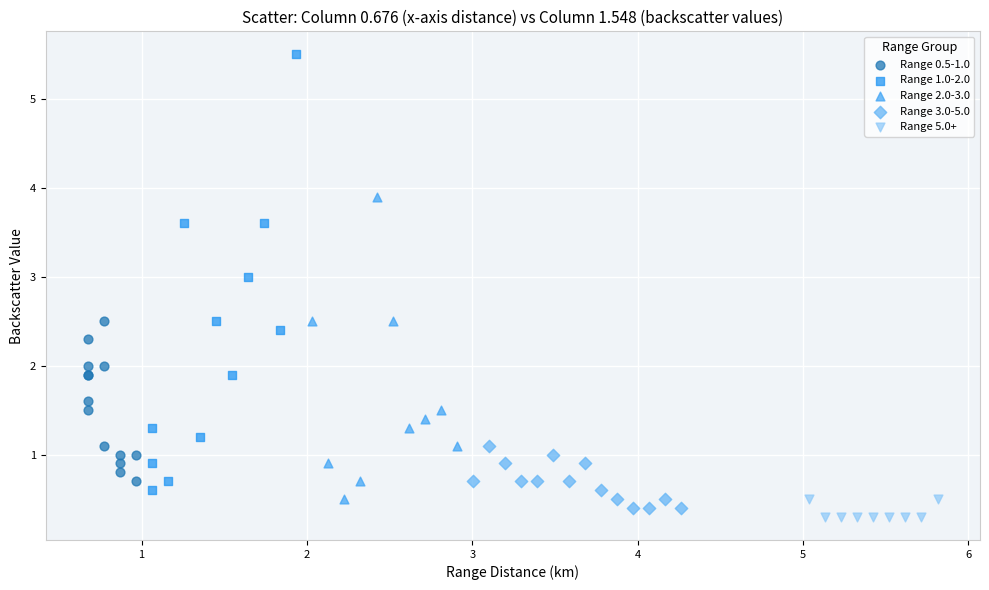

Which series has the widest spread of Y values?

Range 1.0-2.0